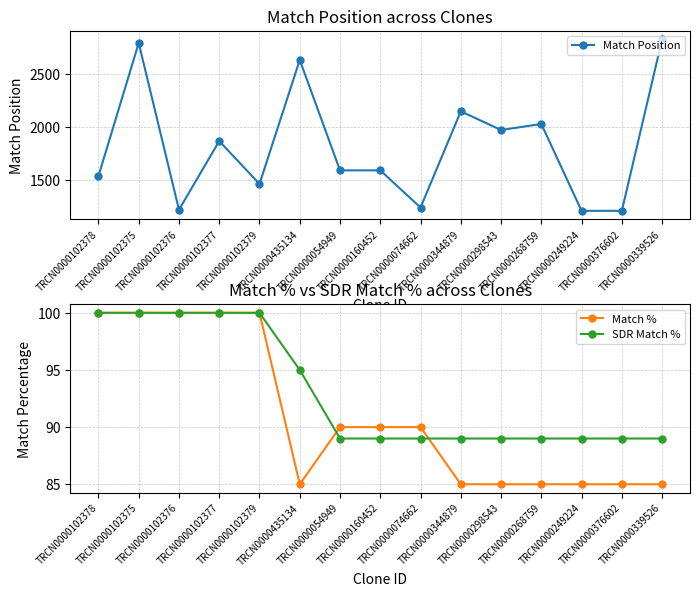

Reading left to right, transcribe all the data shown in this chart.

Match Position: 1534	2797	1214	1866	1459	2636	1588	1588	1235	2148	1971	2028	1204	1204	2831
Match %: 100	100	100	100	100	85	90	90	90	85	85	85	85	85	85
SDR Match %: 100	100	100	100	100	95	89	89	89	89	89	89	89	89	89